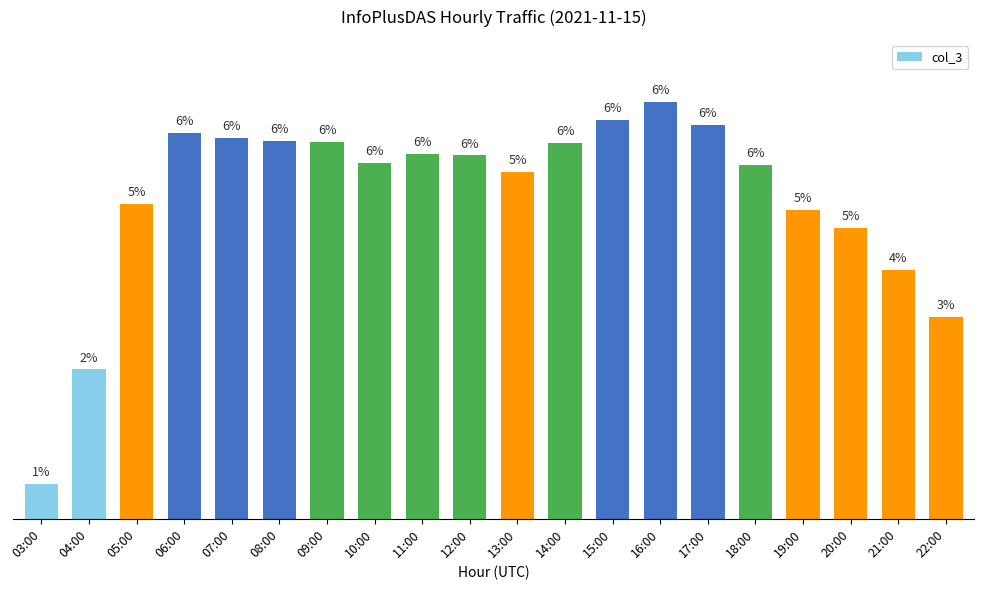

What is the difference between the second highest and second lowest values?

7560